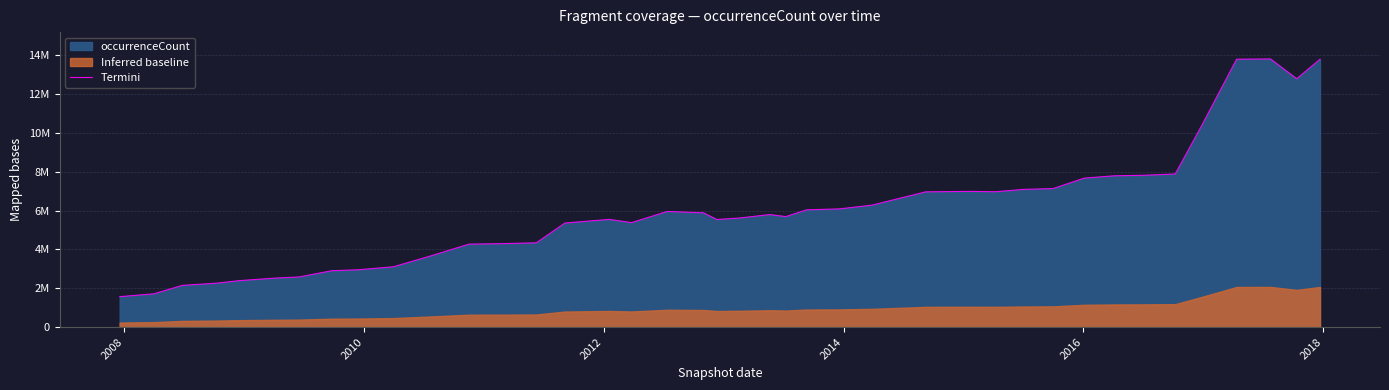

How many data points are less than 5792780?

20